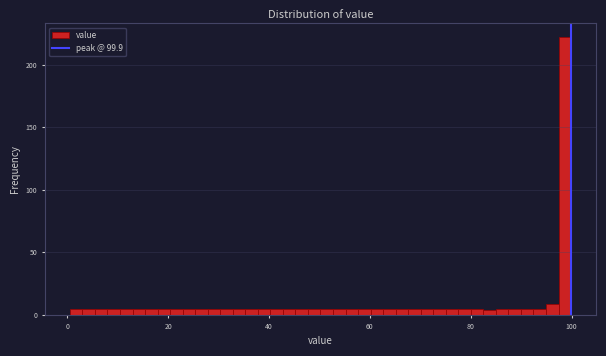

Read against the x-axis, roughly where is the centre of the tallest bar?

98